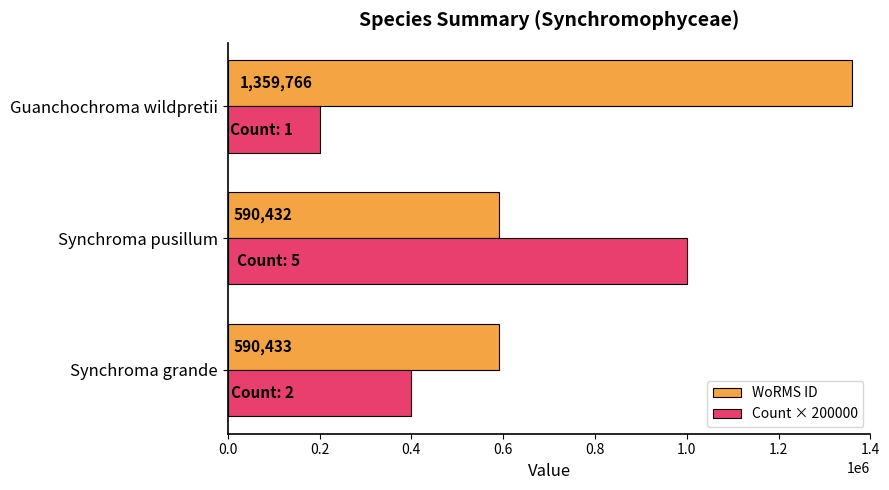

What is the minimum value shown in the chart?

200000